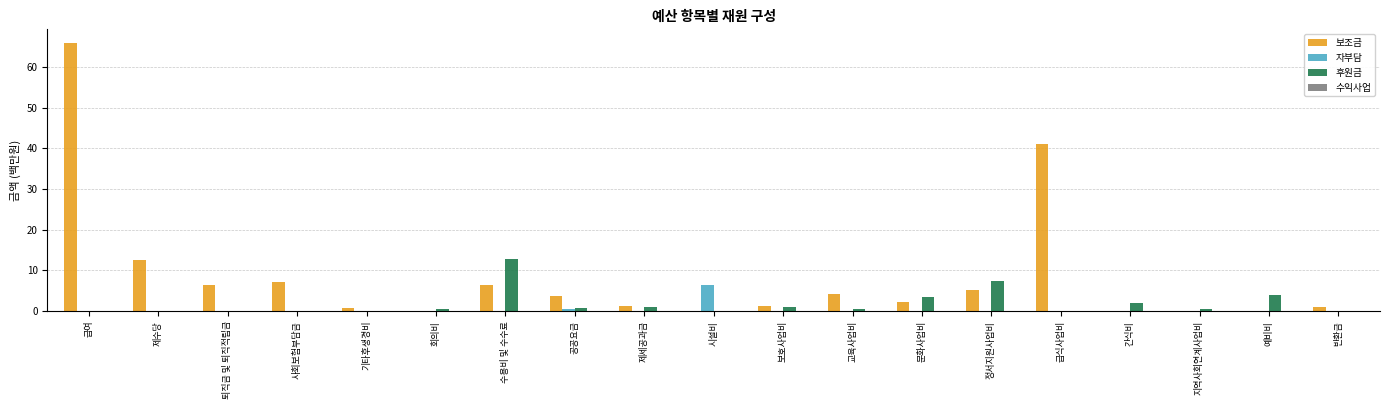

Between 급여 and 사회보험부담금, which series saw the biggest shift?

보조금